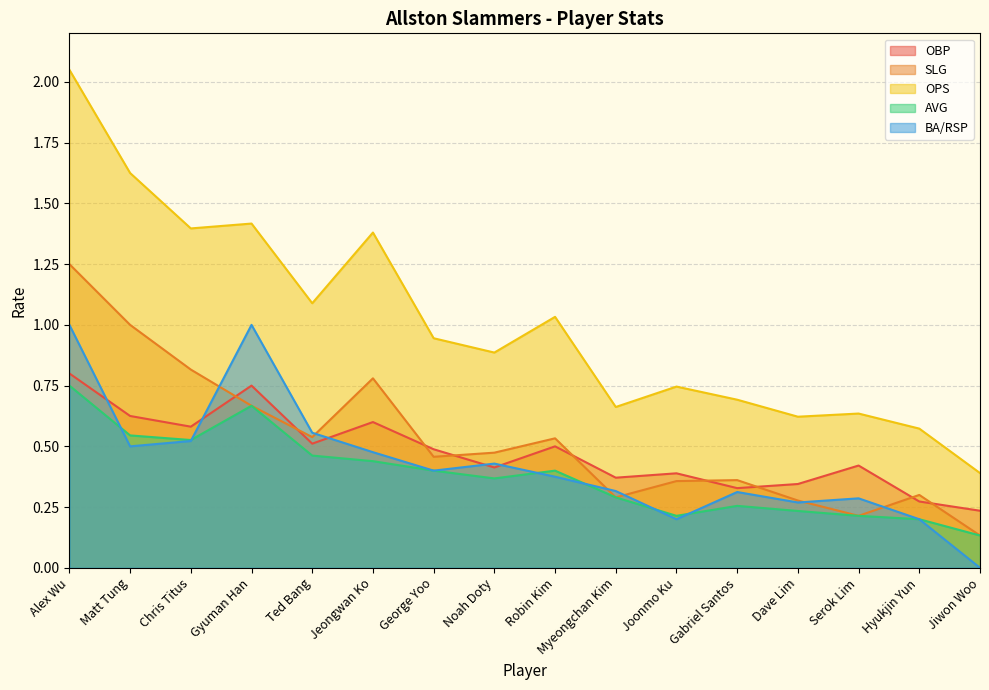

At Dave Lim, list the series in order from largest to smallest.

OPS, OBP, SLG, BA/RSP, AVG